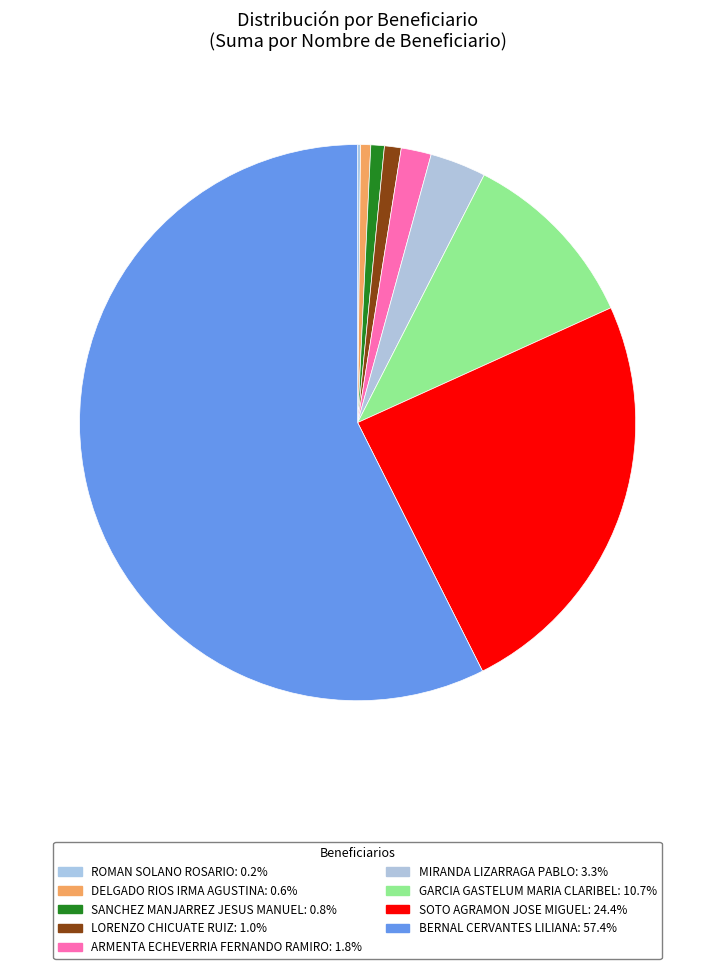

To the nearest percent, what is the combined percentage of GARCIA GASTELUM MARIA CLARIBEL and ROMAN SOLANO ROSARIO?

11%